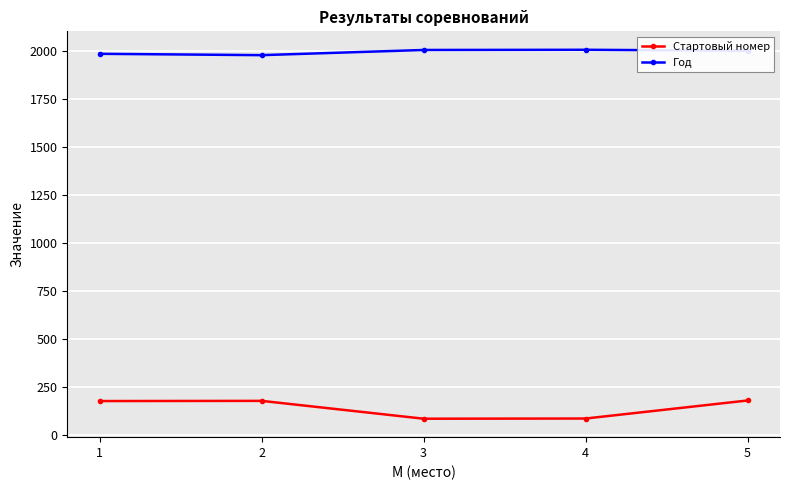

List the series in order of their overall mean, lowest first.

Стартовый номер, Год